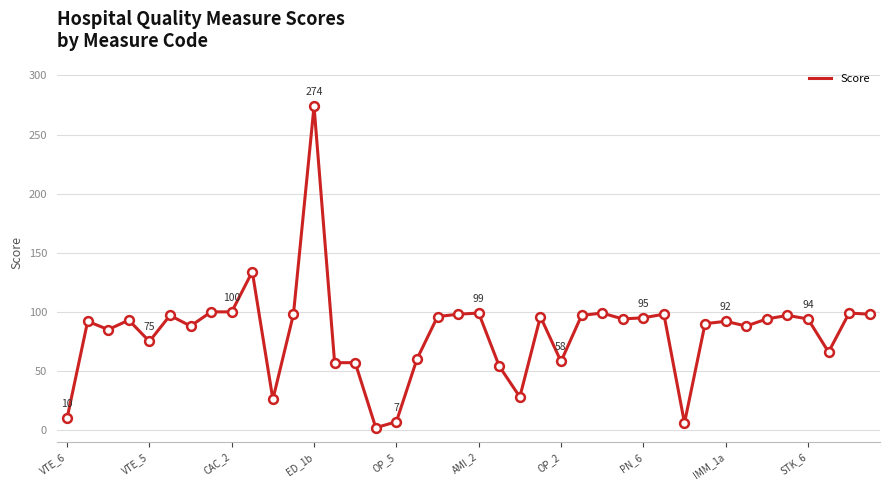

What is the difference between the maximum and minimum values?

272